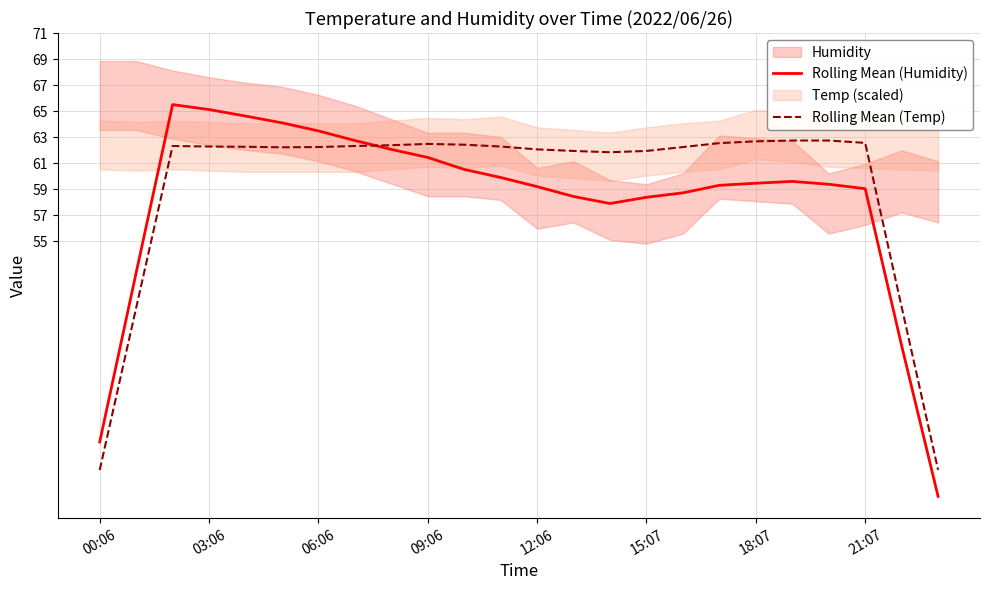

Read the Rolling Mean (Humidity) value at 12:06.

59.2